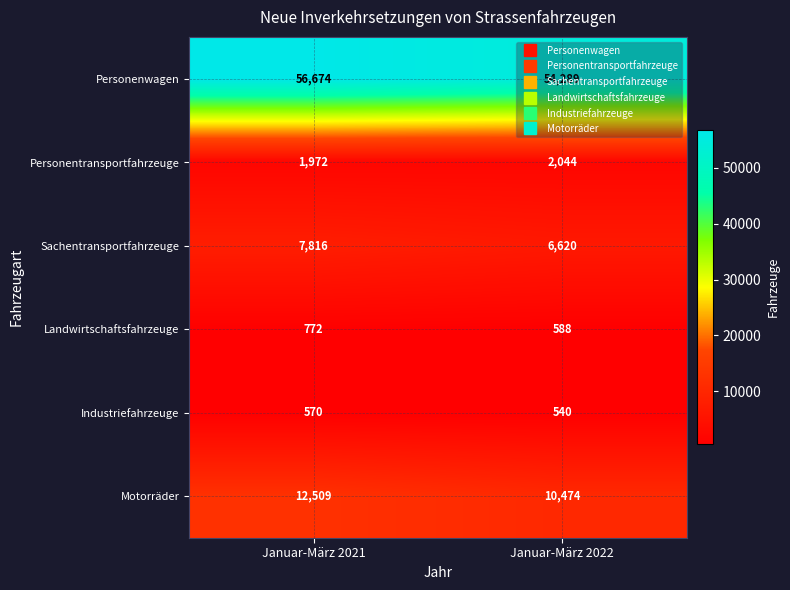

Rank the series at Januar-März 2022 from highest to lowest value.

Personenwagen, Motorräder, Sachentransportfahrzeuge, Personentransportfahrzeuge, Landwirtschaftsfahrzeuge, Industriefahrzeuge